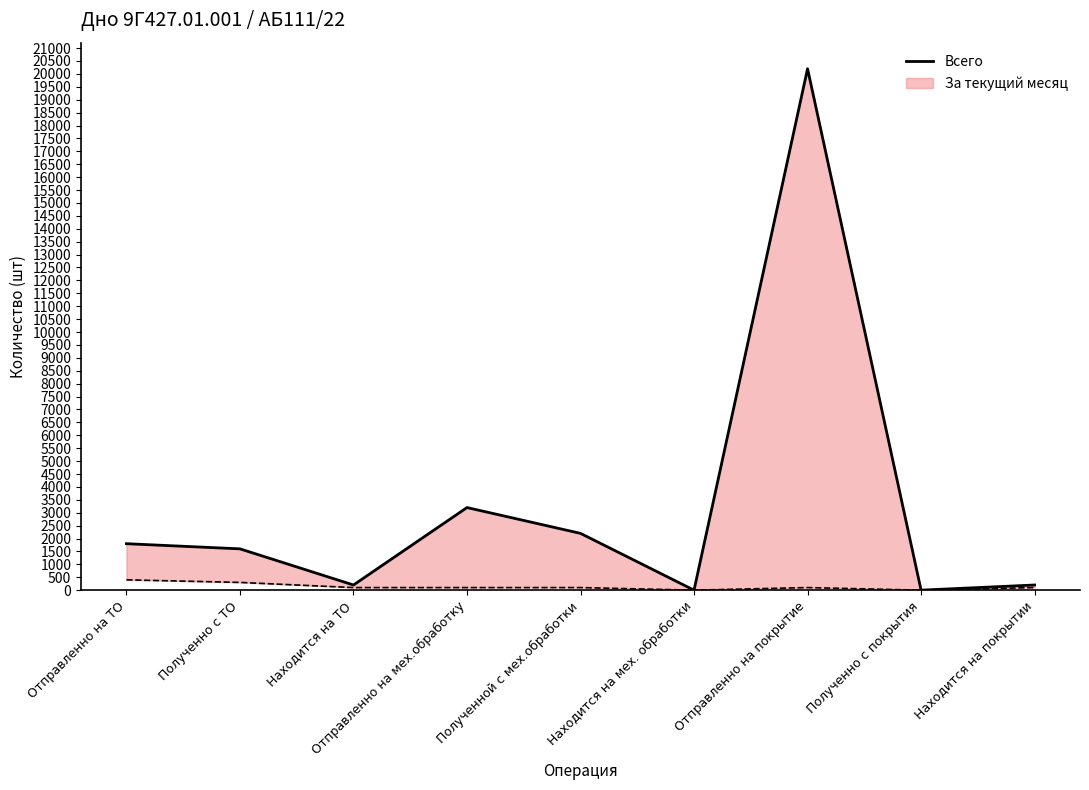

True or false: there are more than 2 points higher than both neighbors.

False